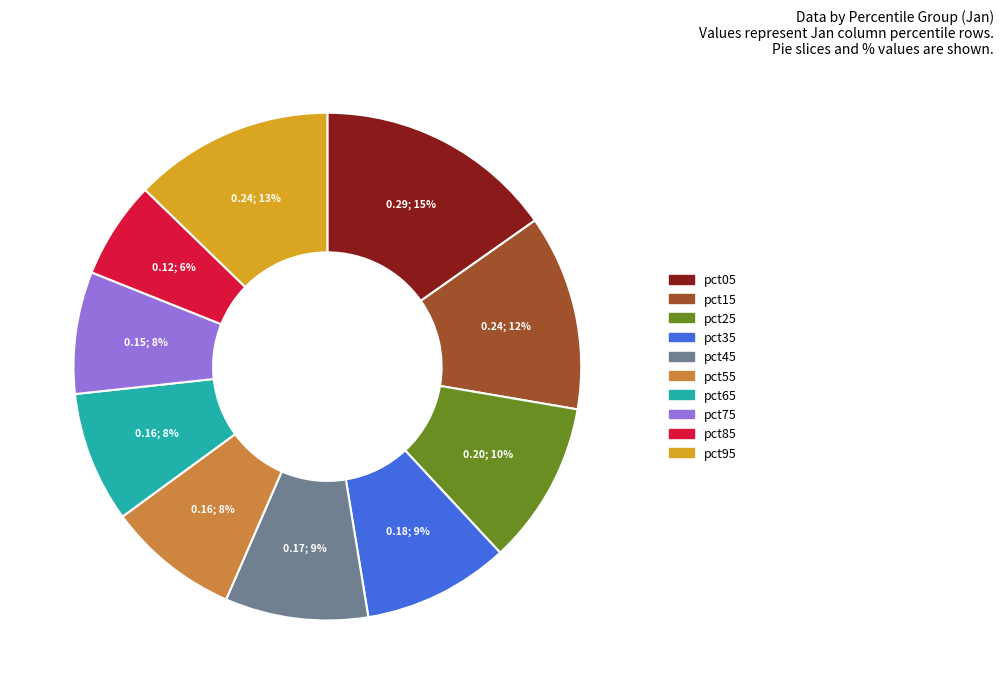

Is there any slice that represents more than half of the pie?

No